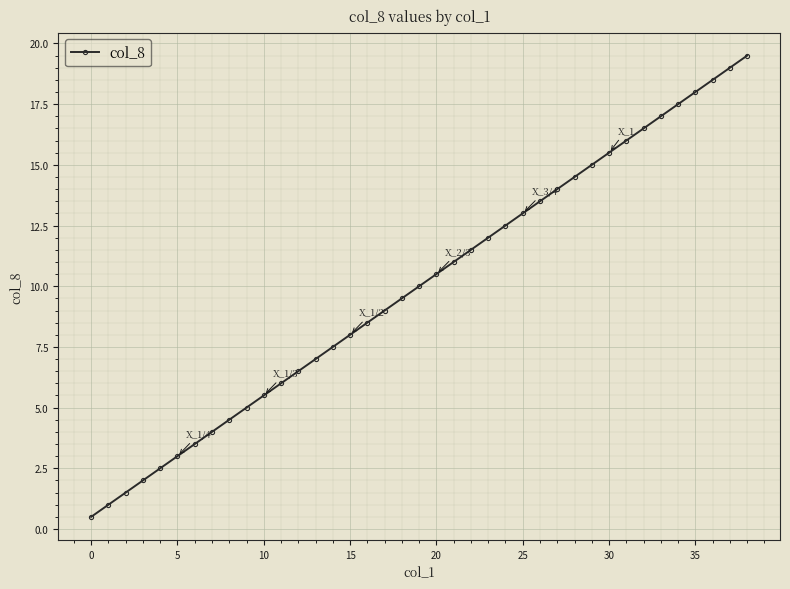

What is the value of the 23rd point from the left?

11.5